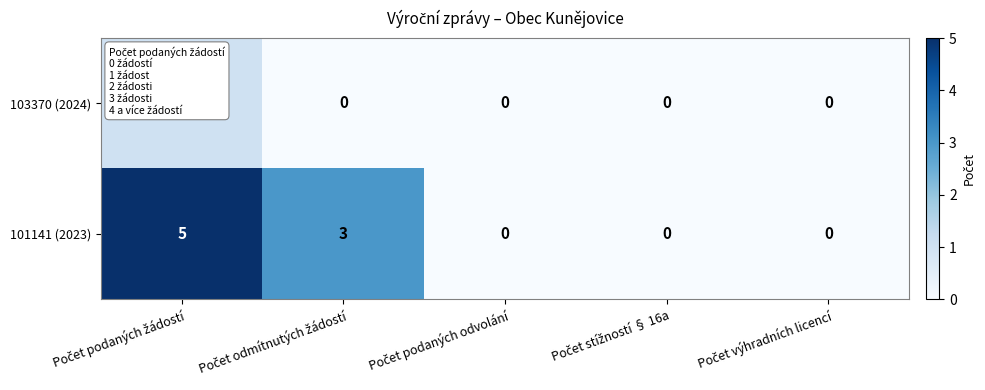

What is the sum of all 101141 (2023) values?

8